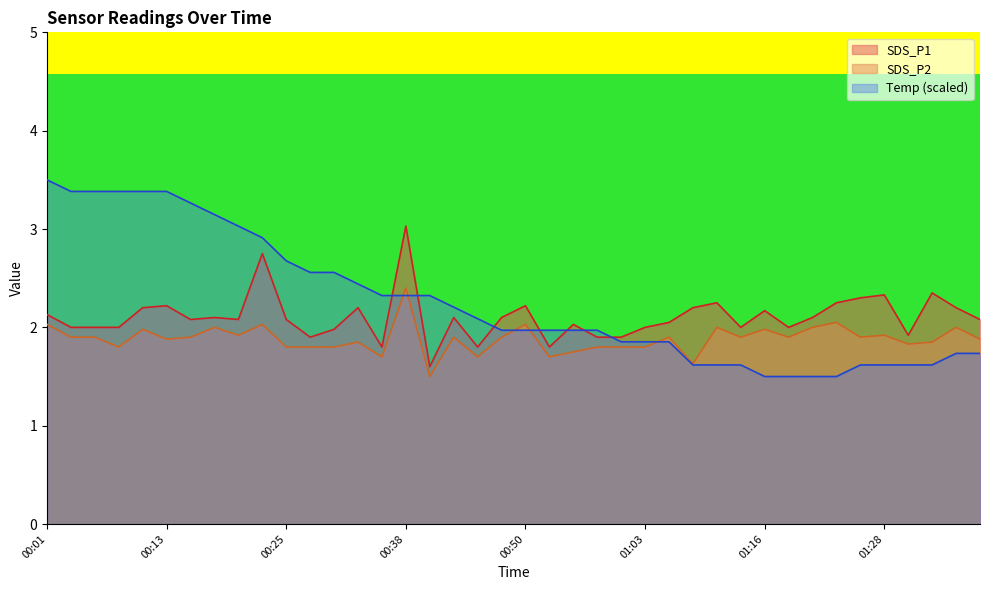

Between 00:23 and 00:55, which is larger?

00:23